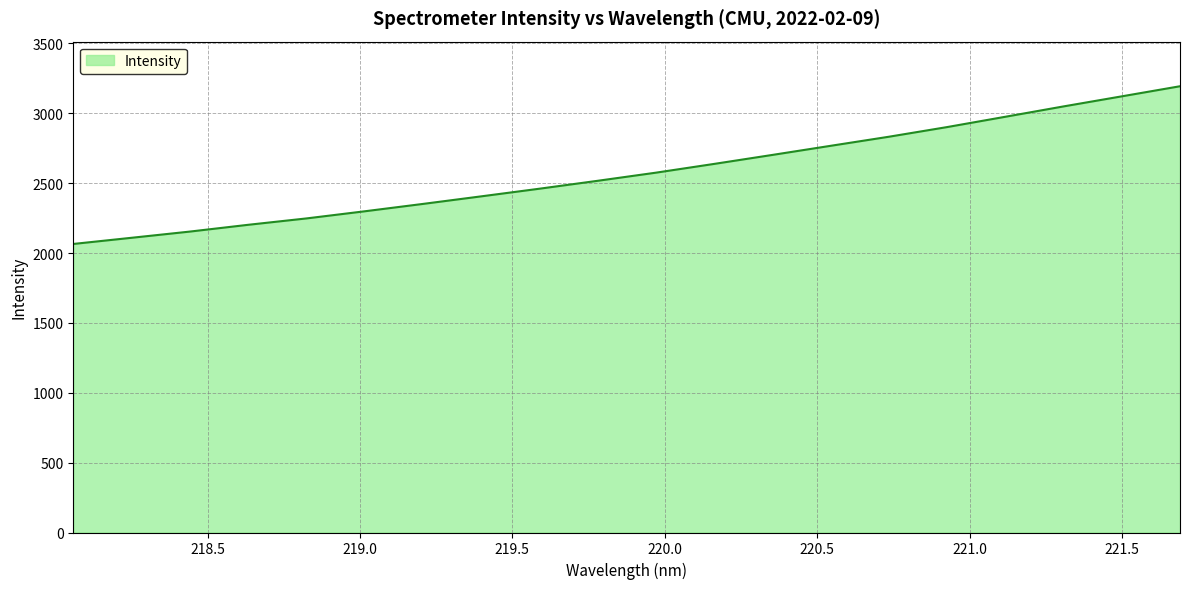

What is the difference between the maximum and minimum values?

1128.6